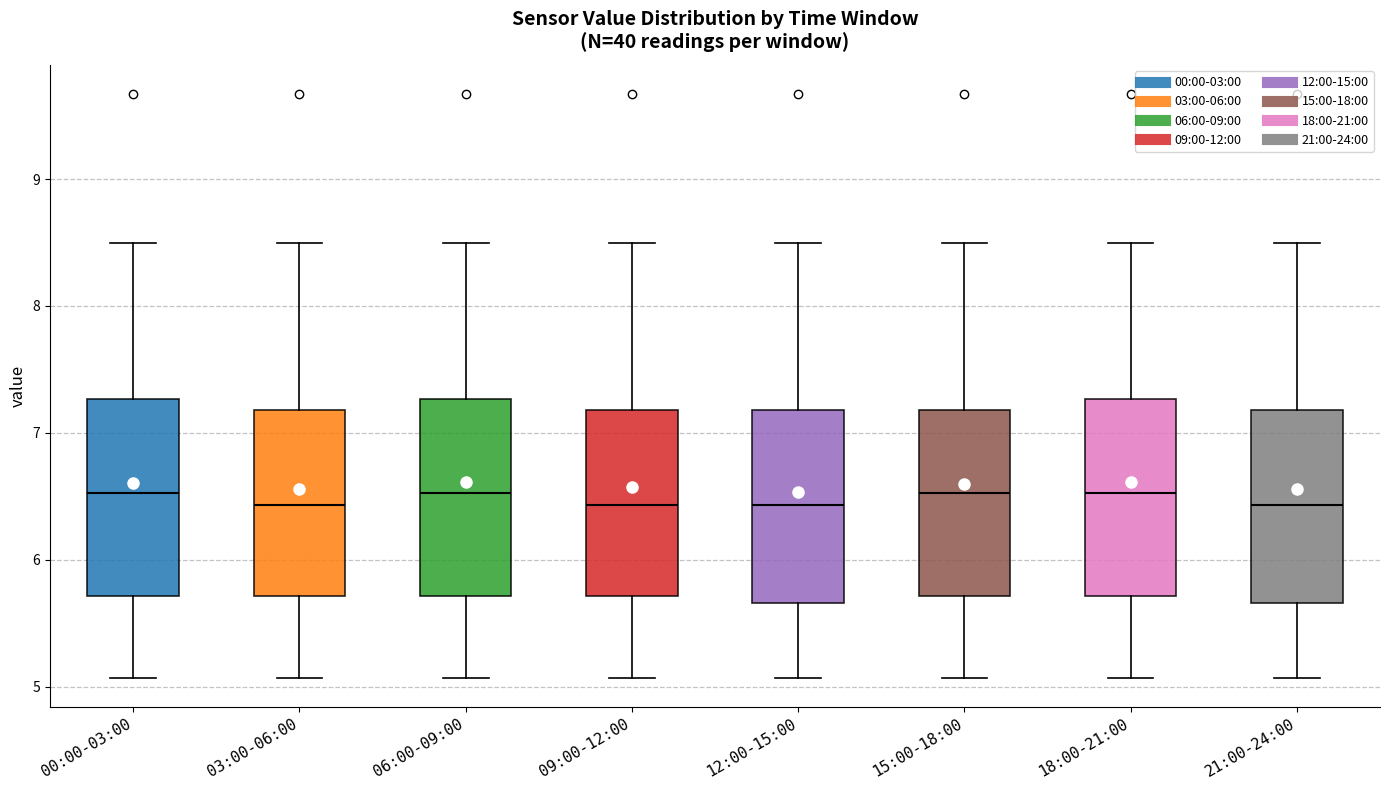

Reading left to right, transcribe this box plot: for each box, give where its median line is, the range the box spans, and where its two whiskers end, as read against the y-axis. The values are not printed on the chart, so give them approximately, as read against the axis.

00:00-03:00: median 6.5, box 5.7 to 7.3, whiskers 5.1 to 8.5
03:00-06:00: median 6.4, box 5.7 to 7.2, whiskers 5.1 to 8.5
06:00-09:00: median 6.5, box 5.7 to 7.3, whiskers 5.1 to 8.5
09:00-12:00: median 6.4, box 5.7 to 7.2, whiskers 5.1 to 8.5
12:00-15:00: median 6.4, box 5.7 to 7.2, whiskers 5.1 to 8.5
15:00-18:00: median 6.5, box 5.7 to 7.2, whiskers 5.1 to 8.5
18:00-21:00: median 6.5, box 5.7 to 7.3, whiskers 5.1 to 8.5
21:00-24:00: median 6.4, box 5.7 to 7.2, whiskers 5.1 to 8.5